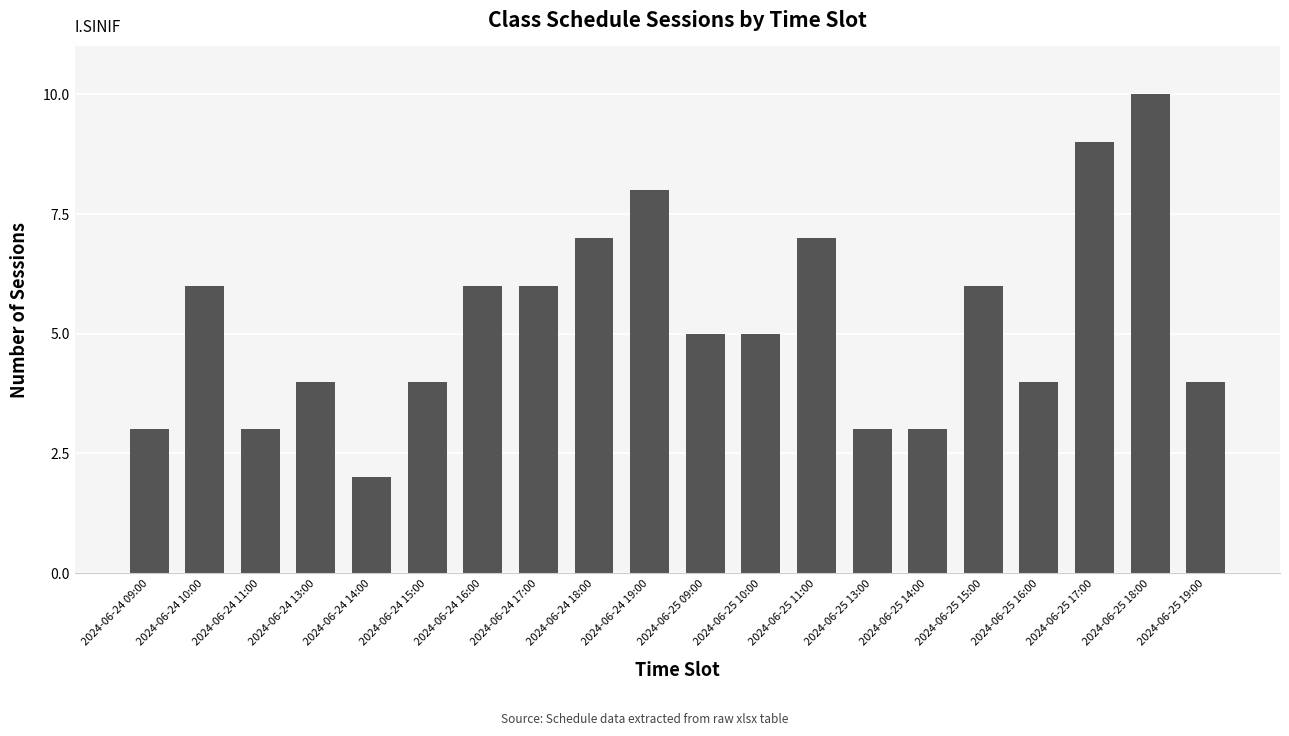

Which category has the lowest value across all series?

2024-06-24 14:00